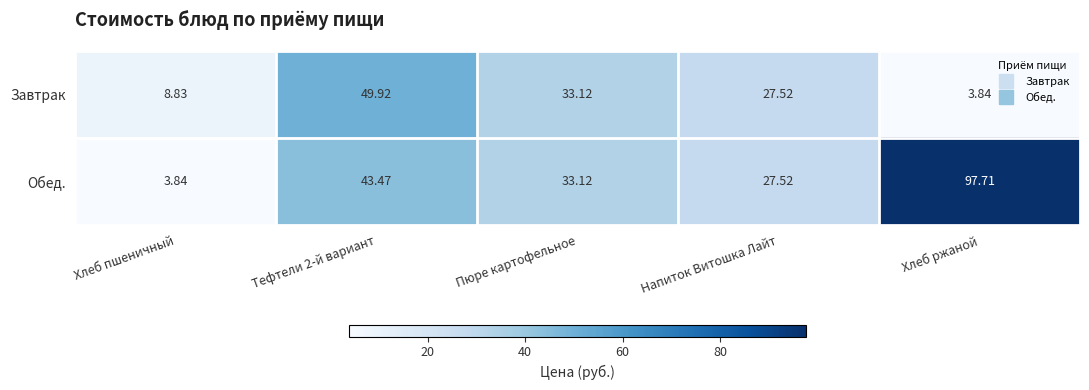

How many categories are shown in the chart?

5